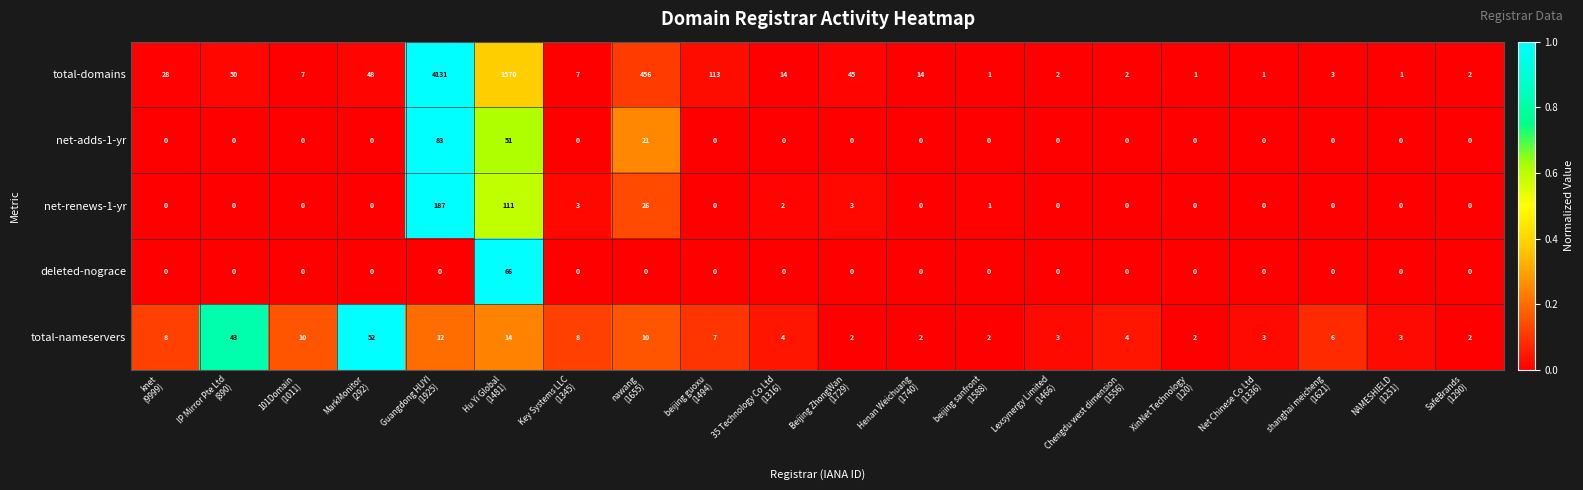

List the series in order of their peak value, highest first.

total-domains, net-renews-1-yr, net-adds-1-yr, deleted-nograce, total-nameservers